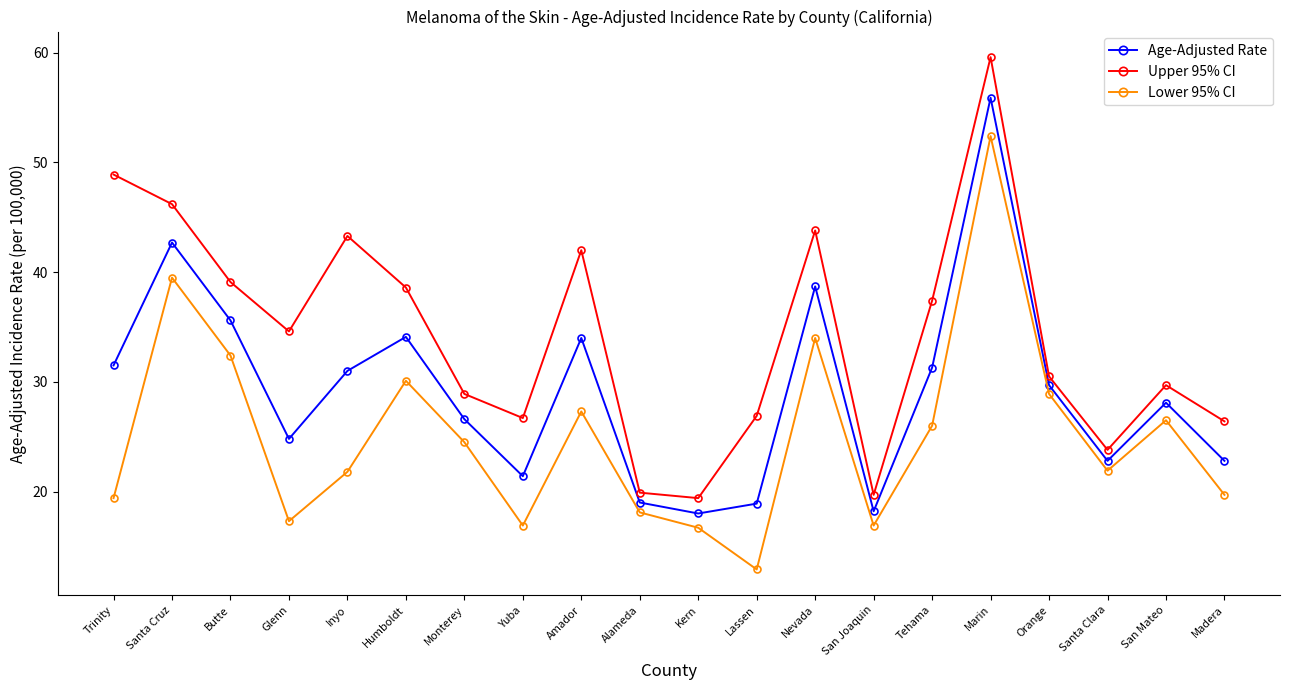

Does the chart have visible grid lines?

No